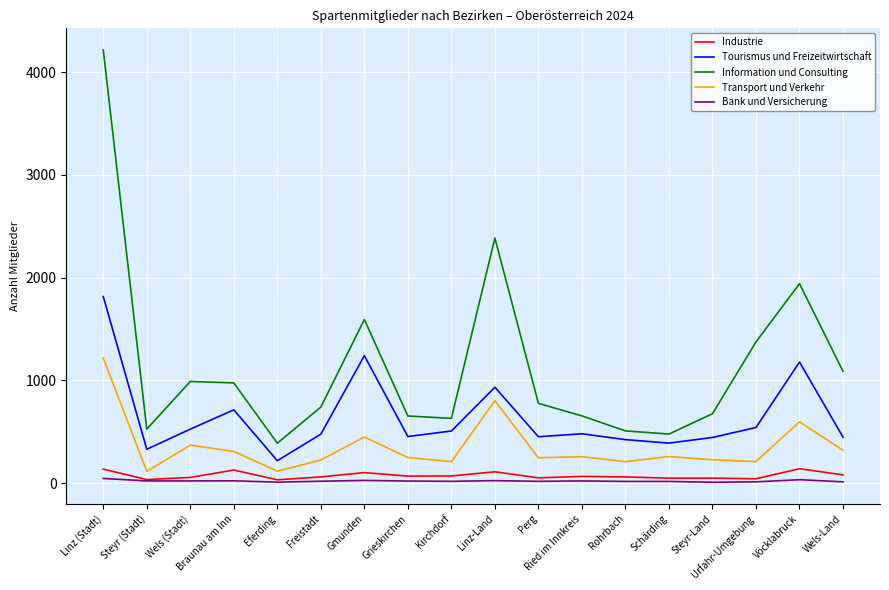

True or false: Information und Consulting and Industrie intersect in this chart.

False